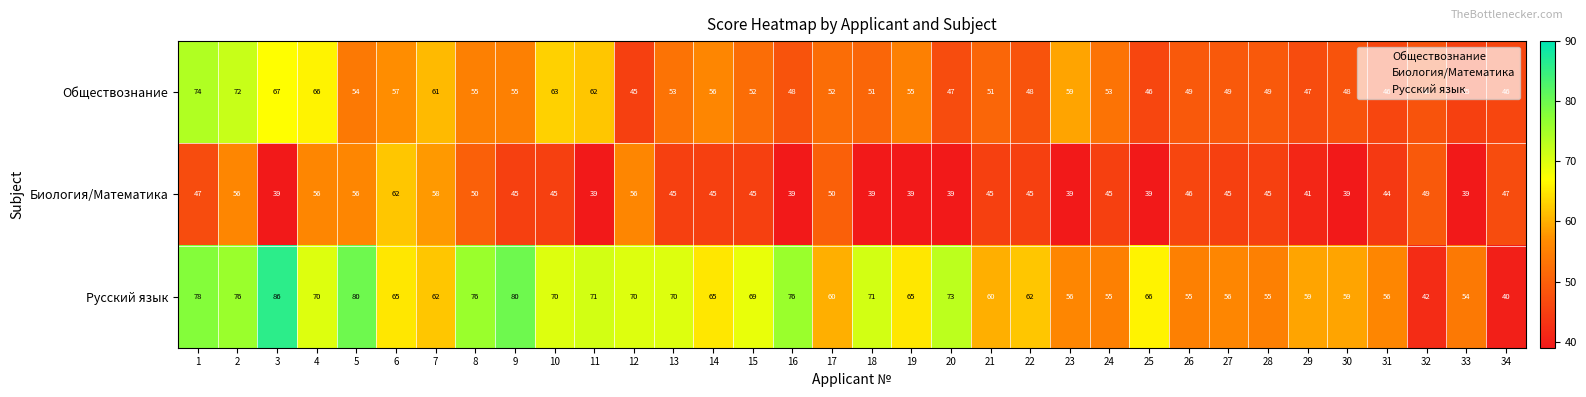

At which label does Русский язык reach its peak?

3